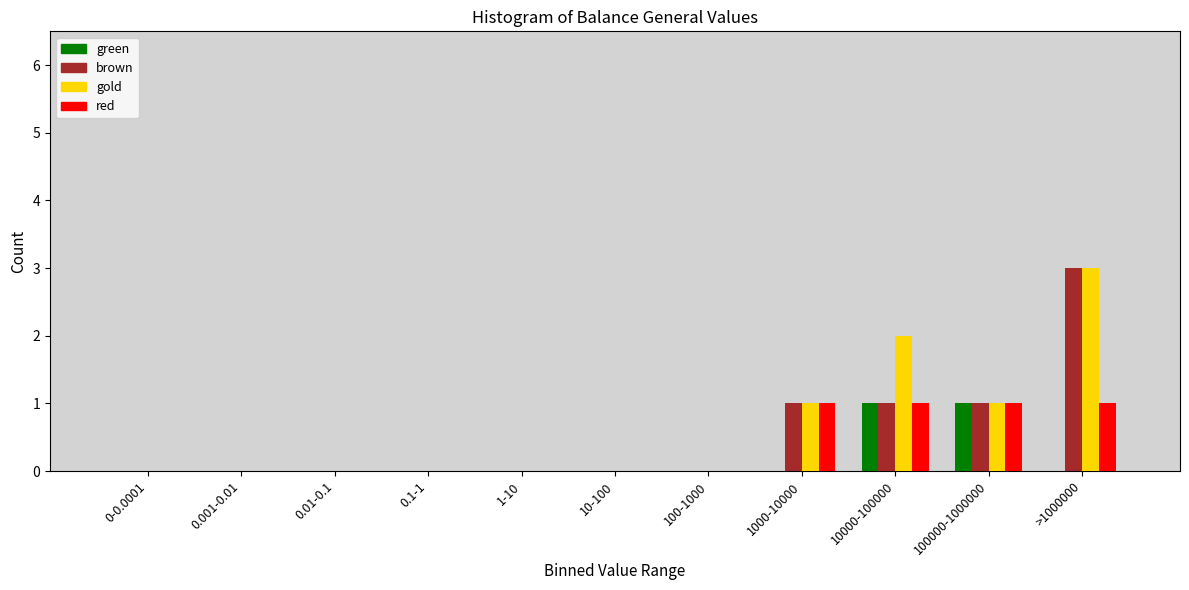

Which category has the highest value across all series?

>1000000